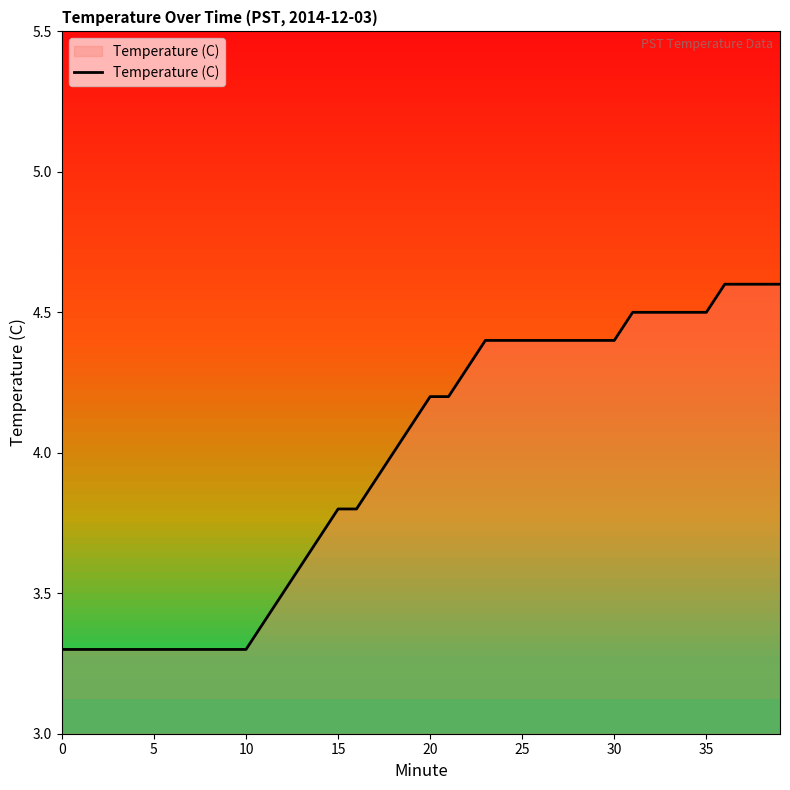

What is the greatest value displayed?

4.6